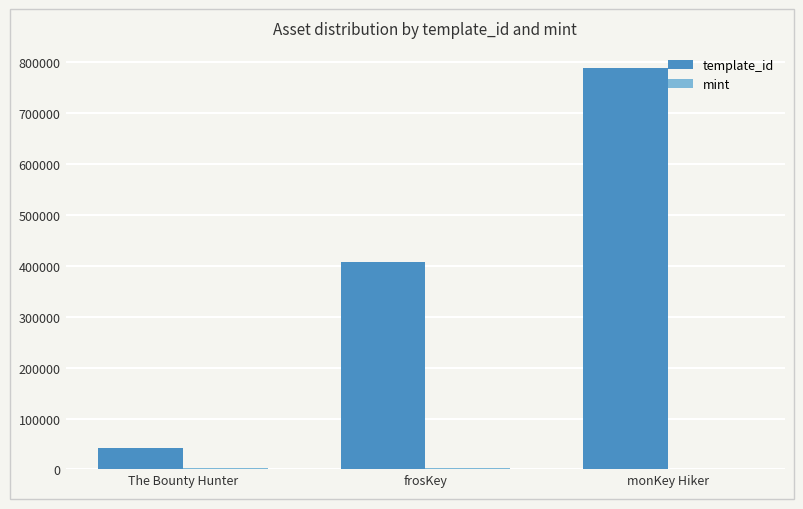

Count the number of categories in the chart.

3